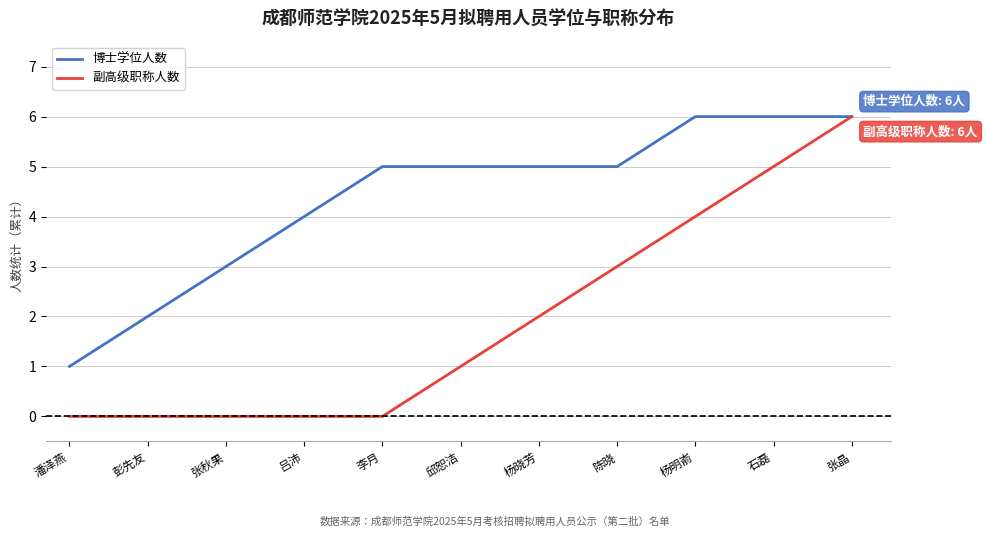

Reading left to right, transcribe all the data shown in this chart.

博士学位人数: 潘泽燕=1	彭先友=2	张秋果=3	吕沛=4	李月=5	邱恕洁=5	杨晓芳=5	陈晓=5	杨明嵛=6	石磊=6	张晶=6
副高级职称人数: 潘泽燕=0	彭先友=0	张秋果=0	吕沛=0	李月=0	邱恕洁=1	杨晓芳=2	陈晓=3	杨明嵛=4	石磊=5	张晶=6